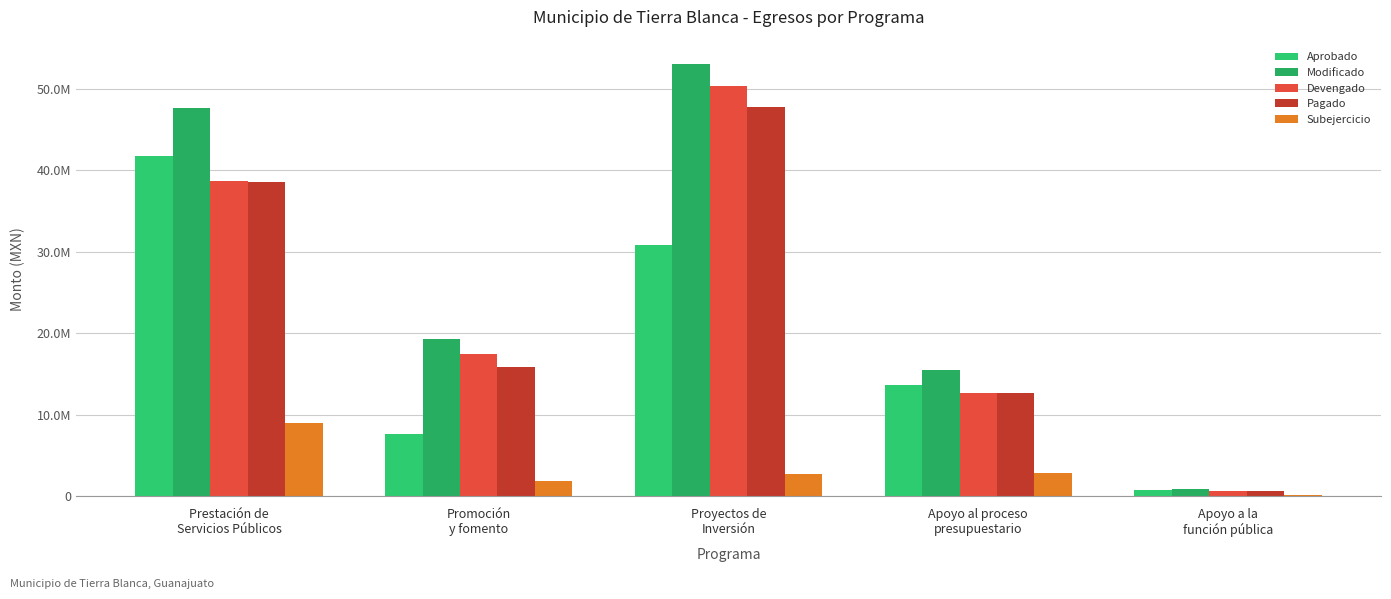

True or false: Devengado has a value of 50334731.6 at Proyectos de
Inversión.

True